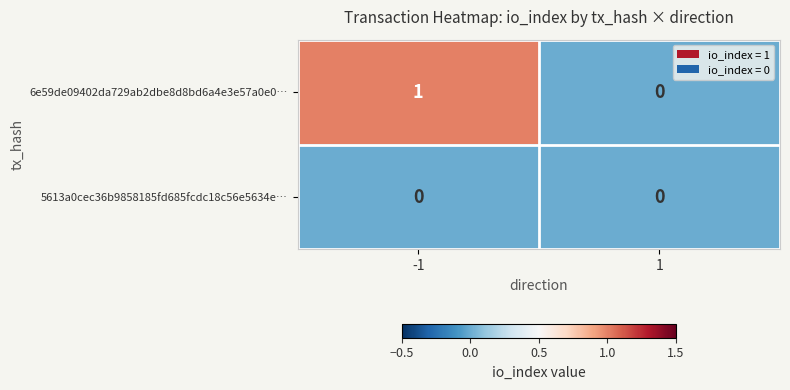

Rank the series by their average value, from lowest to highest.

5613a0cec36b9858185fd685fcdc18c56e5634e…, 6e59de09402da729ab2dbe8d8bd6a4e3e57a0e0…